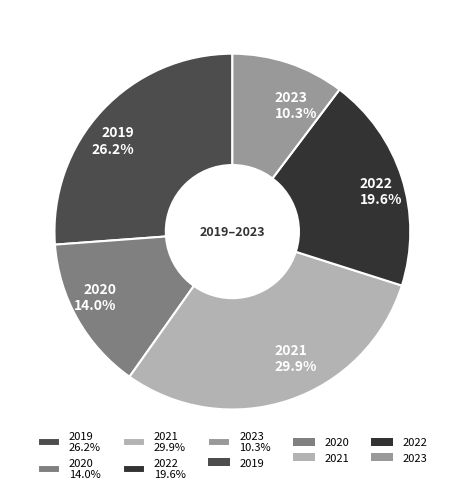

Does 2021 represent more than half of the total?

No